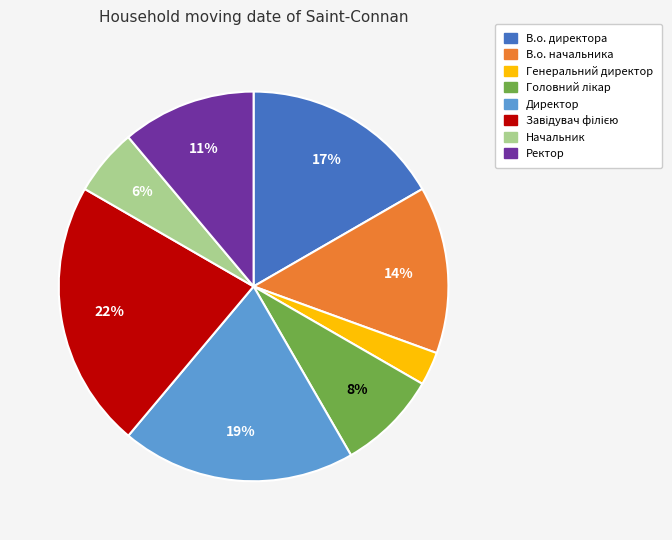

Does Ректор account for over 50% of the chart?

No